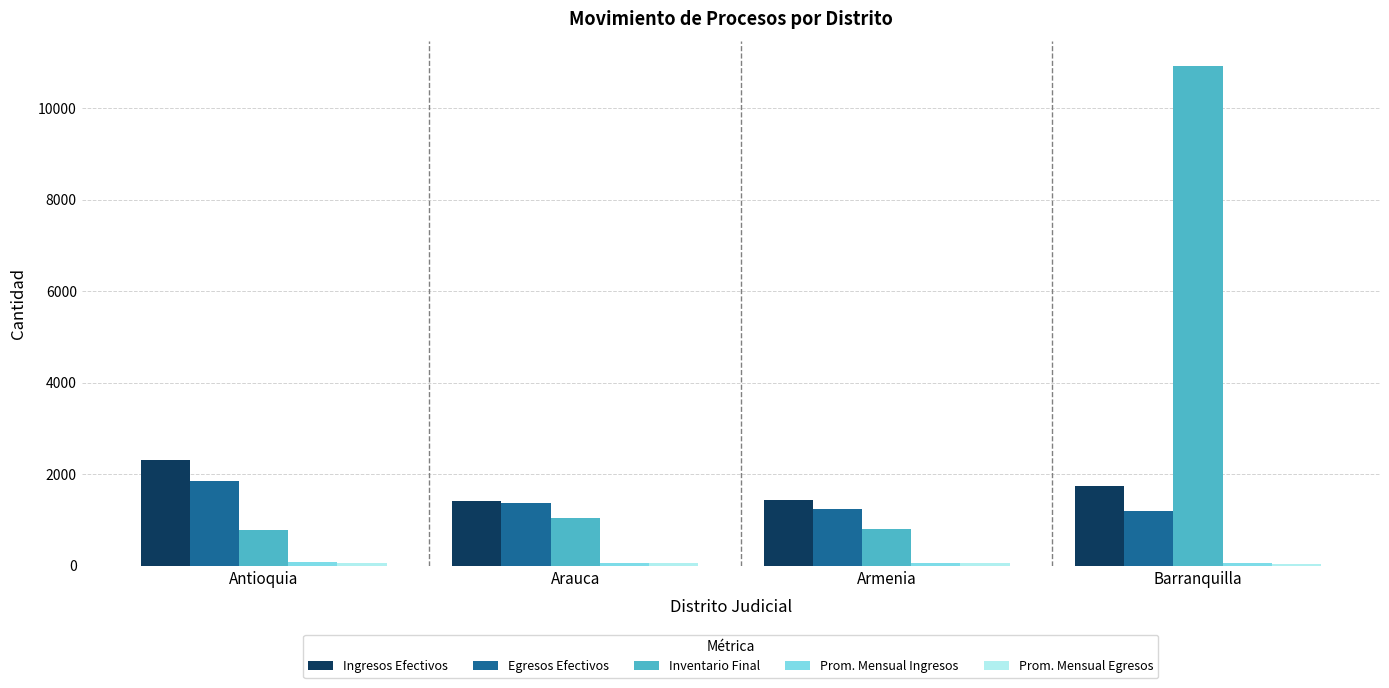

What is the greatest value displayed?

10910